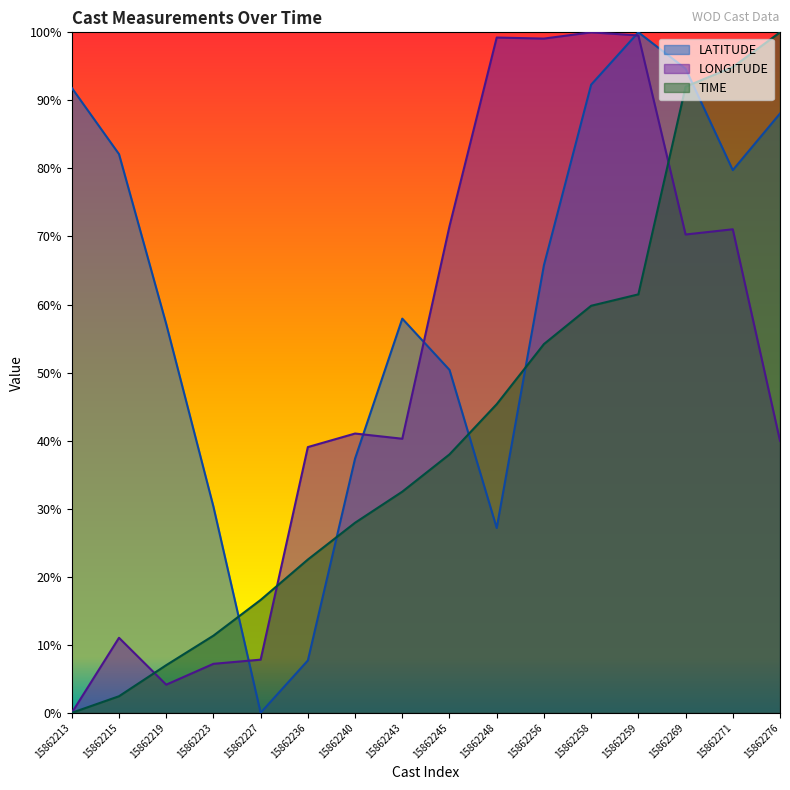

True or false: LONGITUDE and TIME cross at least once.

True